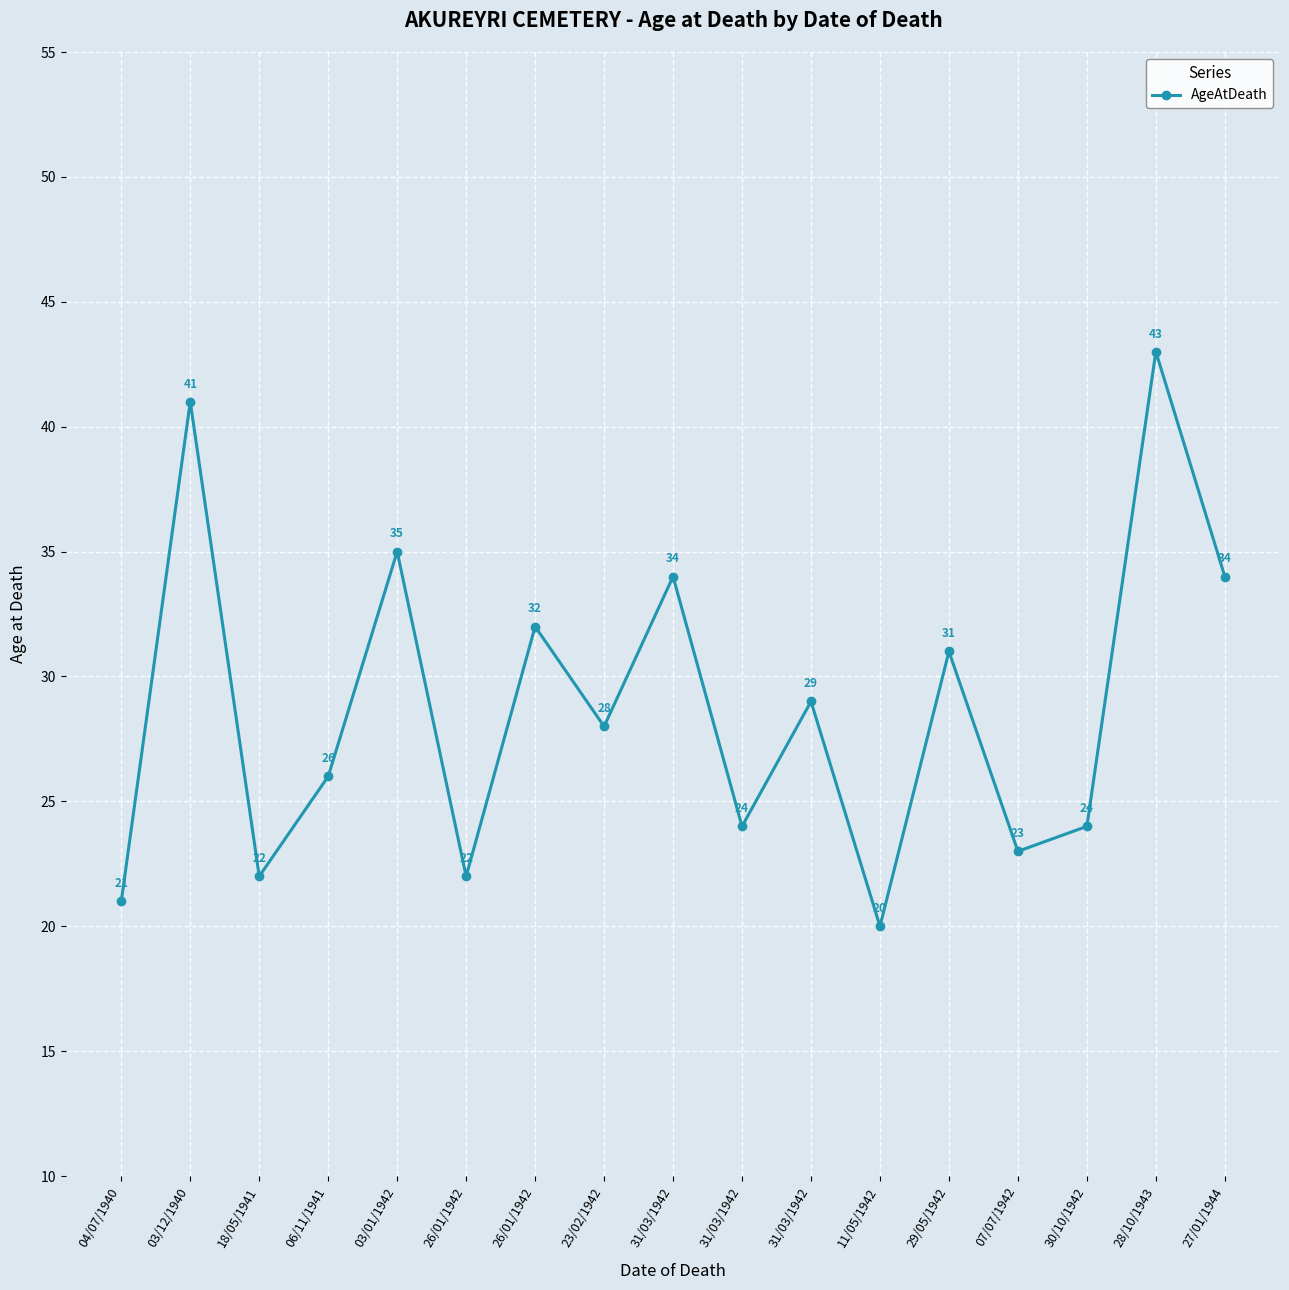

Reading left to right, extract all data points from this chart.

04/07/1940=21	03/12/1940=41	18/05/1941=22	06/11/1941=26	03/01/1942=35	26/01/1942=22	26/01/1942=32	23/02/1942=28	31/03/1942=34	31/03/1942=24	31/03/1942=29	11/05/1942=20	29/05/1942=31	07/07/1942=23	30/10/1942=24	28/10/1943=43	27/01/1944=34